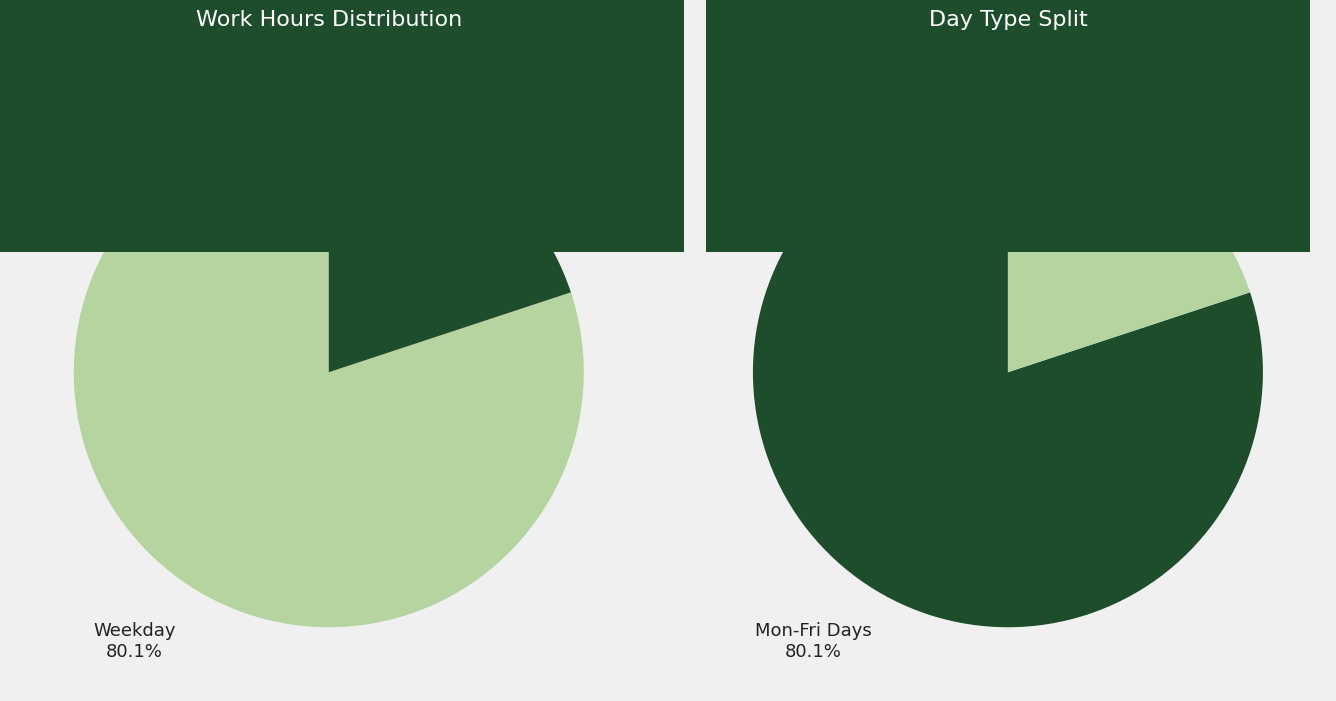

What percentage is the Thu 3 slice, to the nearest percent?

7%